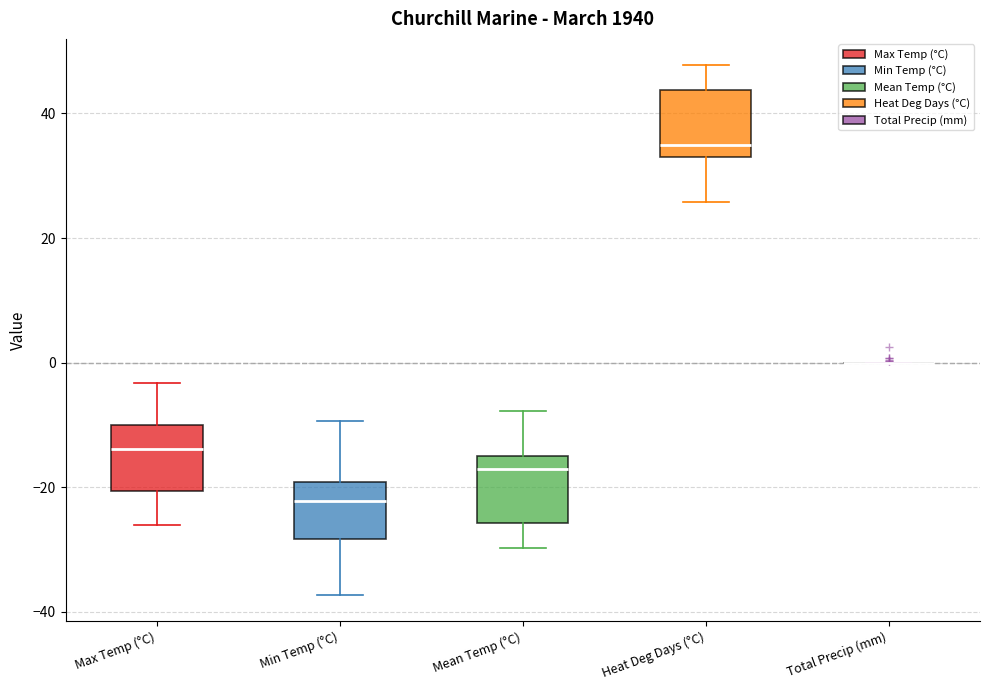

Reading left to right, transcribe this box plot: for each box, give where its median line is, the range the box spans, and where its two whiskers end, as read against the y-axis. The values are not printed on the chart, so give them approximately, as read against the axis.

Max Temp (°C): median -14, box -20 to -10, whiskers -26 to -4
Min Temp (°C): median -22, box -28 to -20, whiskers -38 to -10
Mean Temp (°C): median -16, box -26 to -14, whiskers -30 to -8
Heat Deg Days (°C): median 36, box 34 to 44, whiskers 26 to 48
Total Precip (mm): box collapsed to a line at 0, whiskers 0 to 0